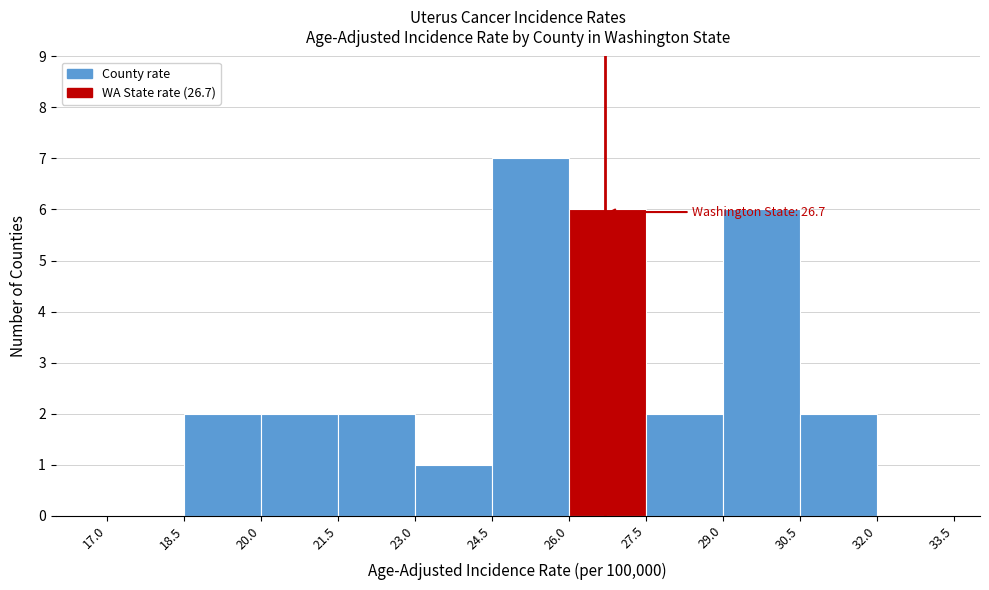

Which range on the x-axis has the tallest bar?

24.5 to 26.0